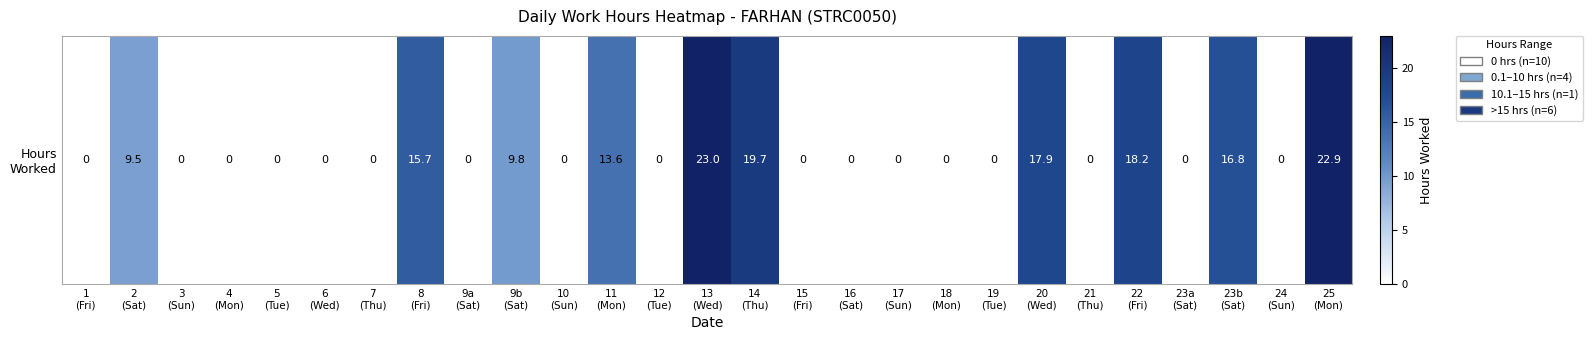

Reading right to left, what are all the values shown in this chart?

22.9	0.0	16.8	0.0	18.2	0.0	17.9	0.0	0.0	0.0	0.0	0.0	19.7	23.0	0.0	13.6	0.0	9.8	0.0	15.7	0.0	0.0	0.0	0.0	0.0	9.5	0.0